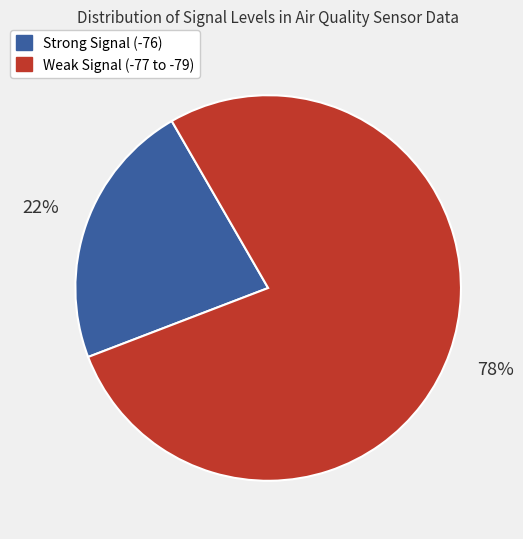

To the nearest percent, what is the average slice percentage?

50%